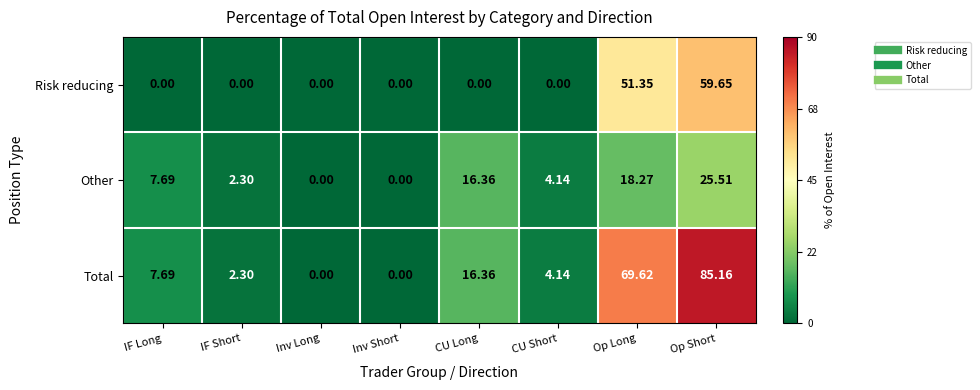

Which series has the widest spread of values?

Total